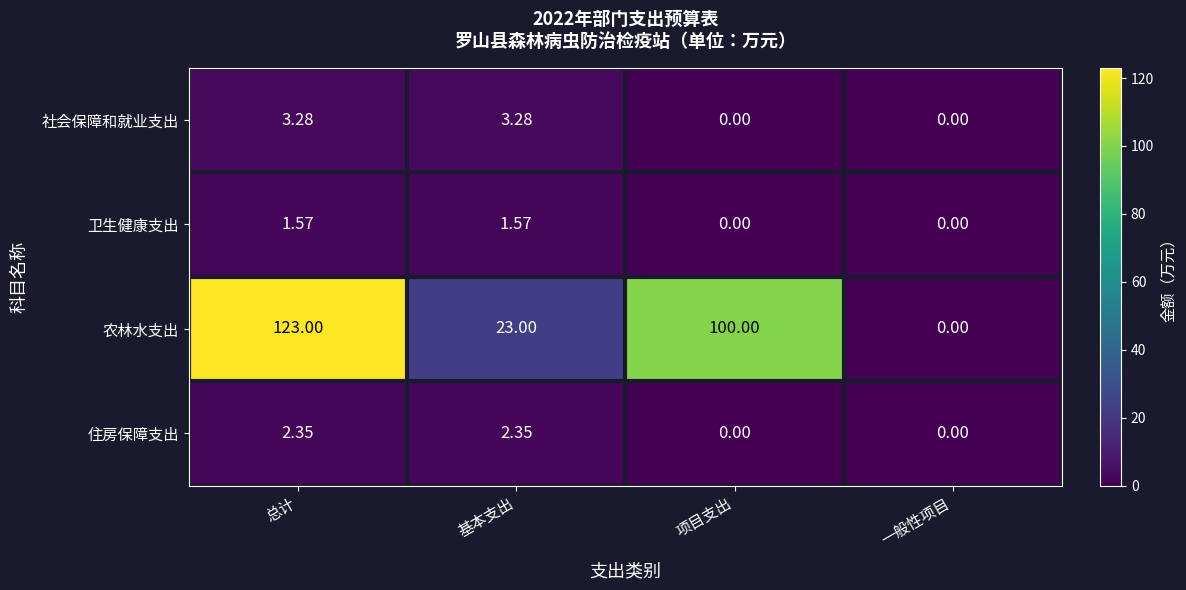

At which category is the sum across all series the highest?

总计